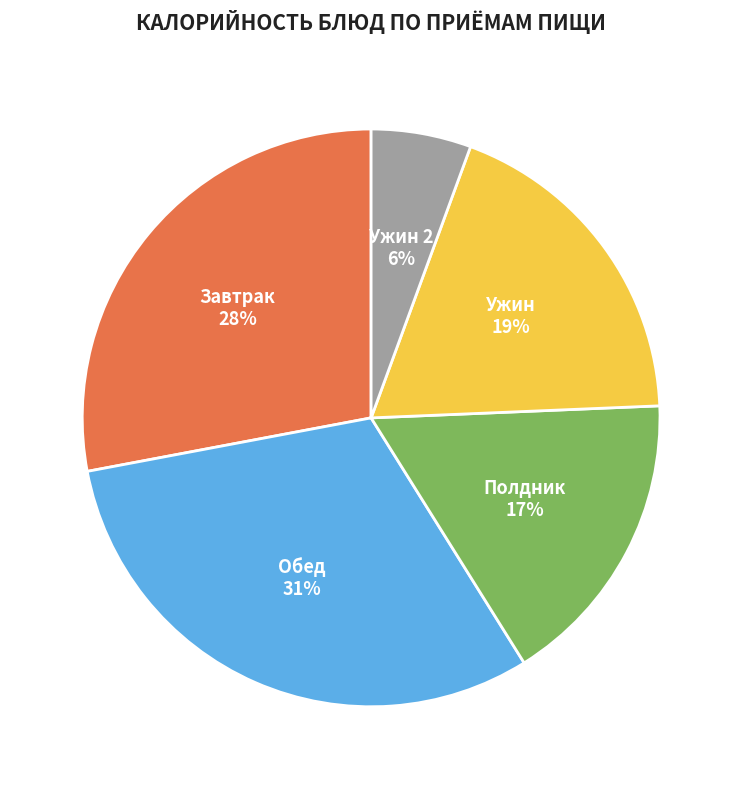

Combined, do Ужин and Завтрак account for over 50%?

No